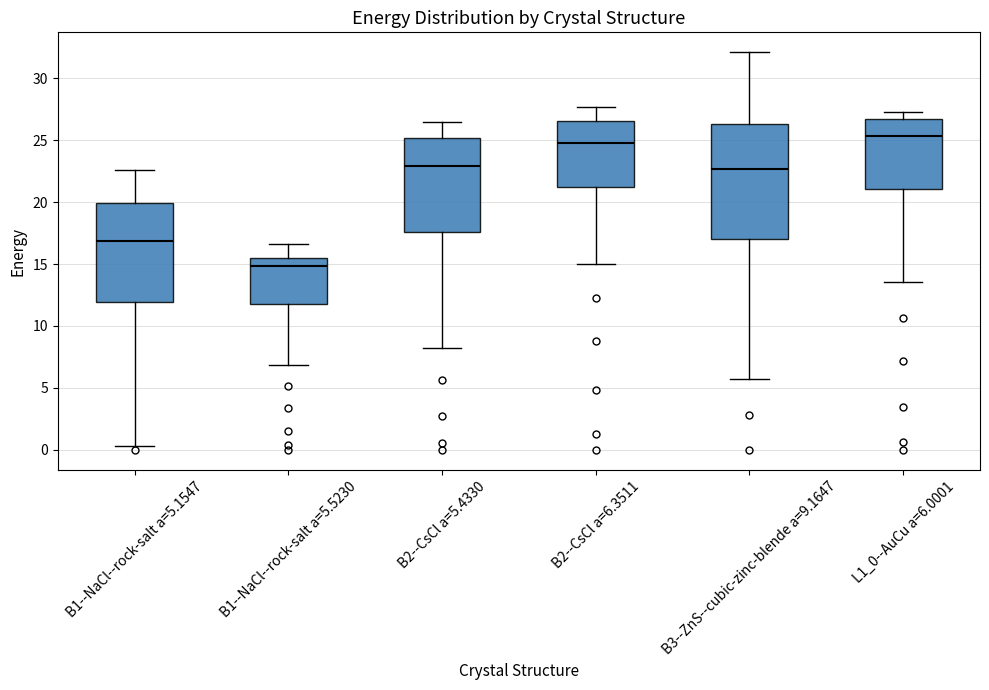

Reading left to right, read every box against the y-axis: the position of its median line, the range the box covers, and the ends of its whiskers. The values are not printed on the chart, so give them approximately, as read against the axis.

B1--NaCl--rock-salt a=5.1547: median 17.0, box 12.0 to 20.0, whiskers 0.5 to 22.5
B1--NaCl--rock-salt a=5.5230: median 15.0, box 12.0 to 15.5, whiskers 7.0 to 16.5
B2--CsCl a=5.4330: median 23.0, box 17.5 to 25.0, whiskers 8.0 to 26.5
B2--CsCl a=6.3511: median 24.5, box 21.5 to 26.5, whiskers 15.0 to 27.5
B3--ZnS--cubic-zinc-blende a=9.1647: median 22.5, box 17.0 to 26.5, whiskers 5.5 to 32.0
L1_0--AuCu a=6.0001: median 25.5, box 21.0 to 26.5, whiskers 13.5 to 27.0